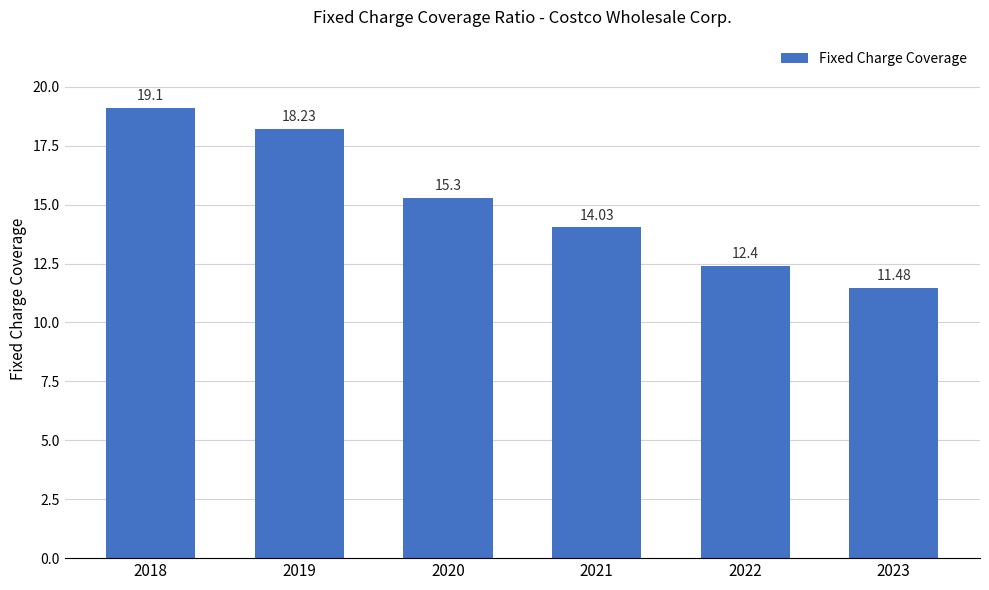

Which label corresponds to the smallest value in the chart?

2023